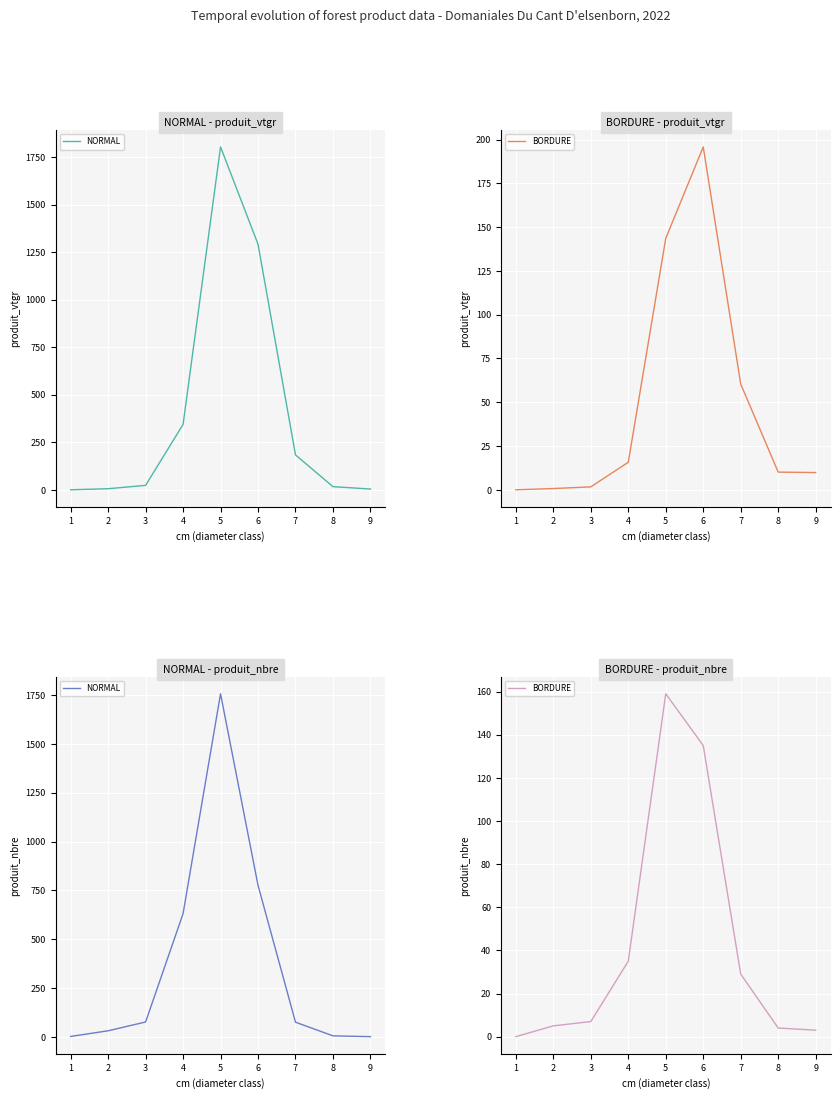

At which label does NORMAL reach its minimum?

9